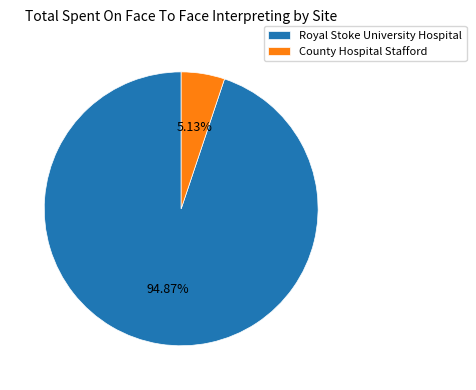

Which has a higher value, County Hospital Stafford or Royal Stoke University Hospital?

Royal Stoke University Hospital